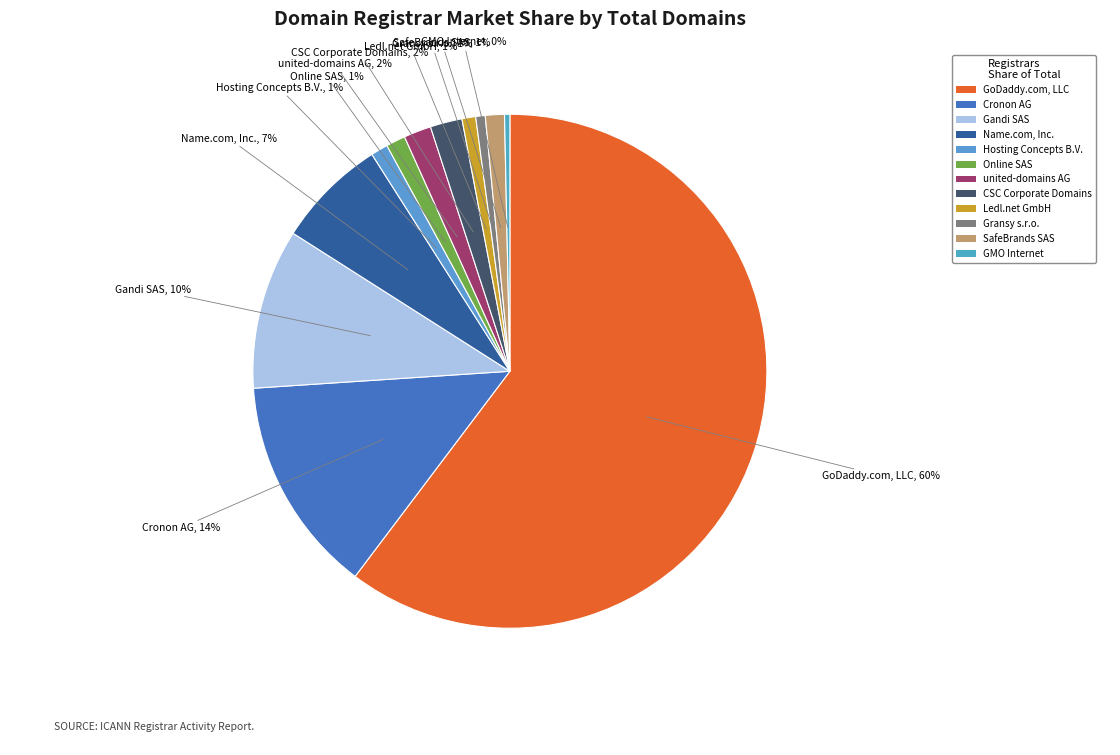

To the nearest percent, what is the difference between the Name.com, Inc. and GoDaddy.com, LLC slice percentages?

53%